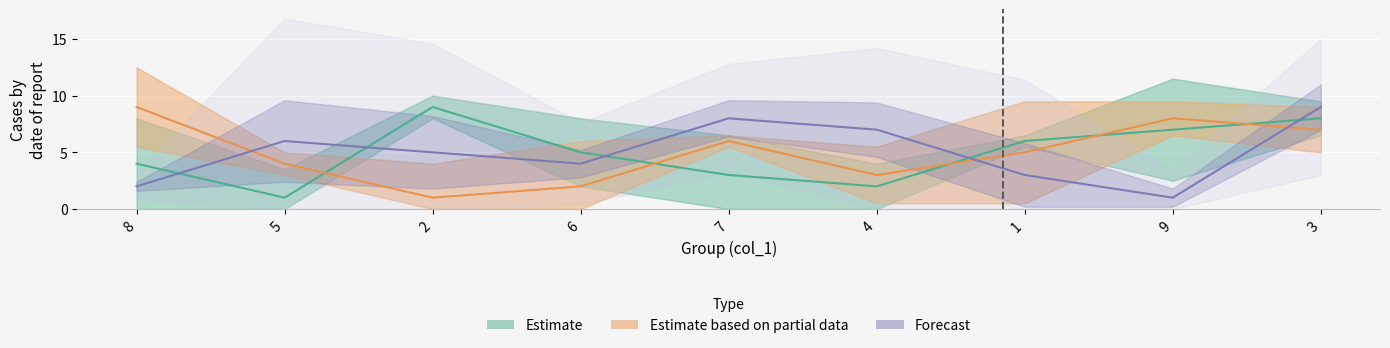

Read the Estimate value at 5.

1